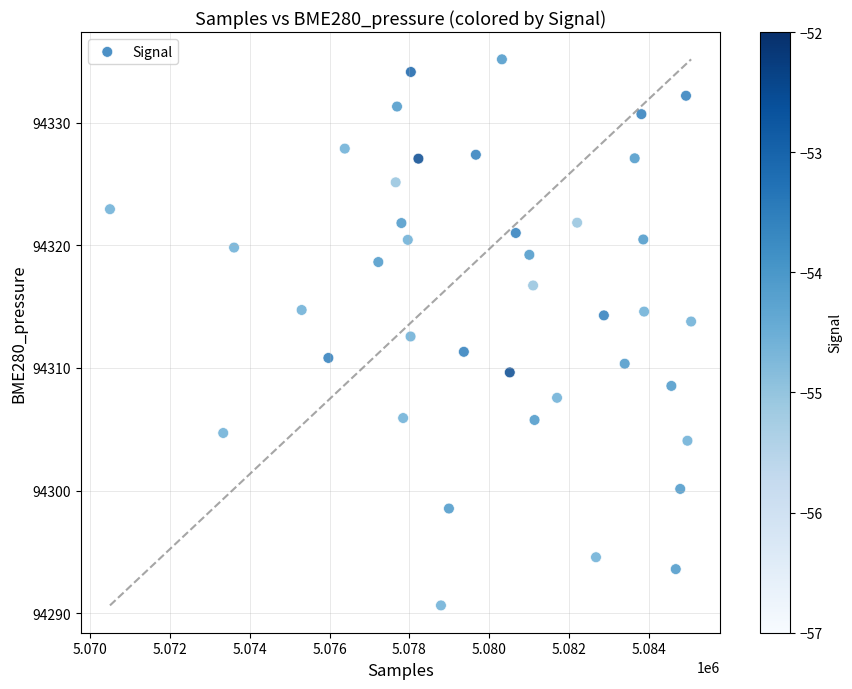

What is the range of Y values (max minus min)?

44.5